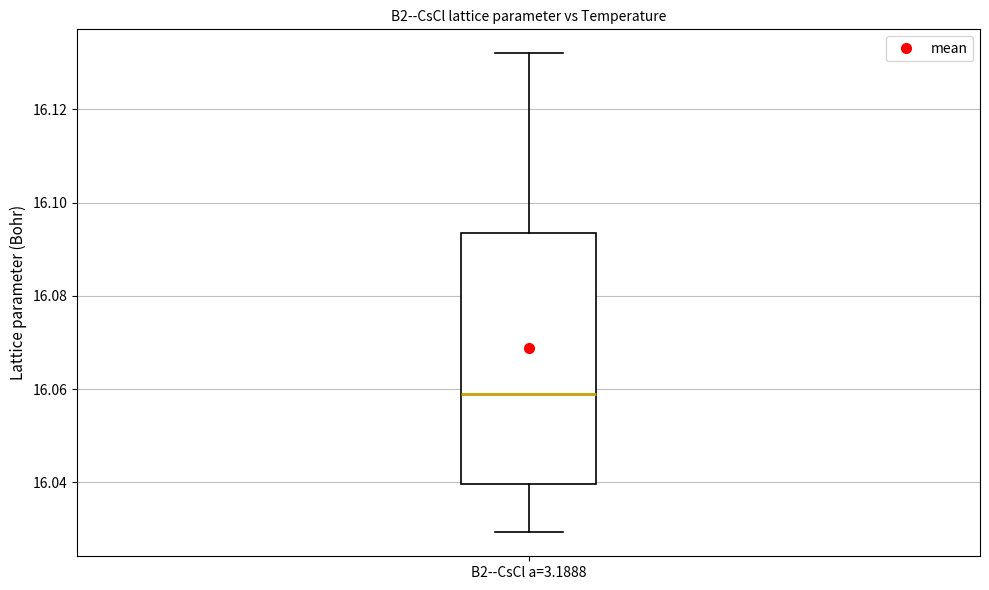

Read this box plot against the y-axis: the position of the median line, the range covered by the box, and the ends of both whiskers. The values are not printed on the chart, so give them approximately, as read against the axis.

median 16.058, box 16.040 to 16.094, whiskers 16.030 to 16.132